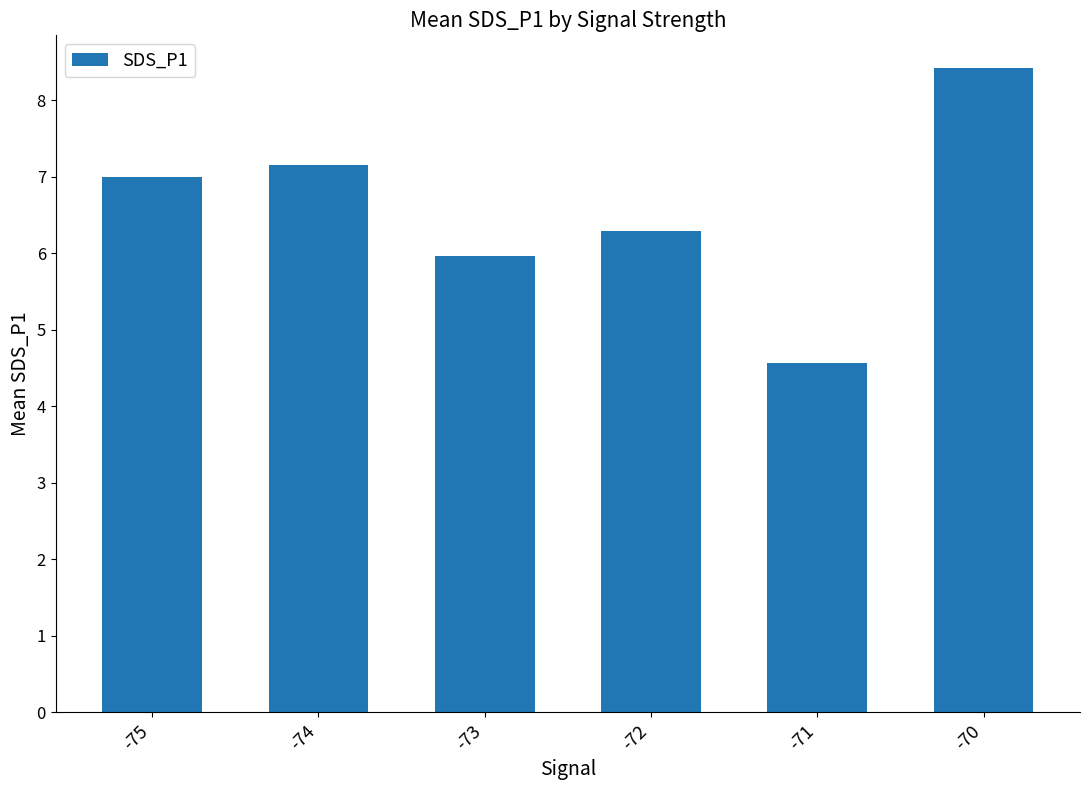

What is the difference between the second highest and minimum values?

2.6